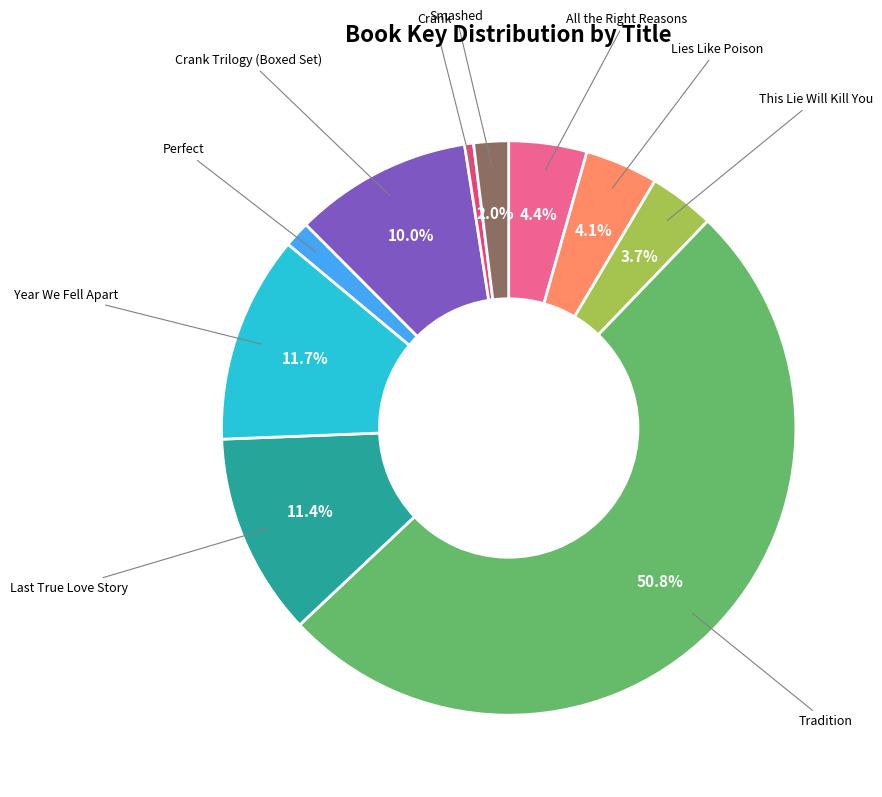

How many slices are in this pie chart?

10